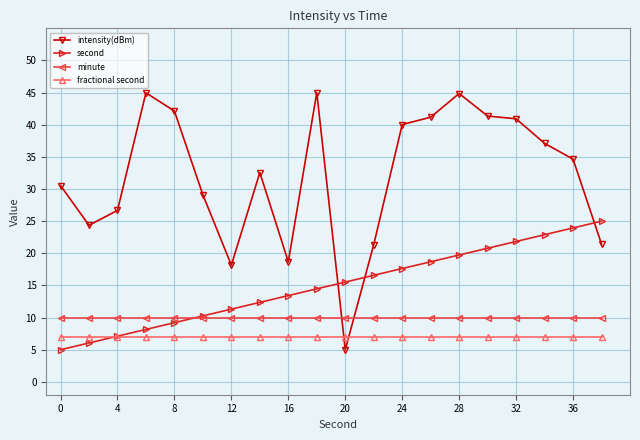

List the series in order of their peak value, lowest first.

fractional second, minute, second, intensity(dBm)